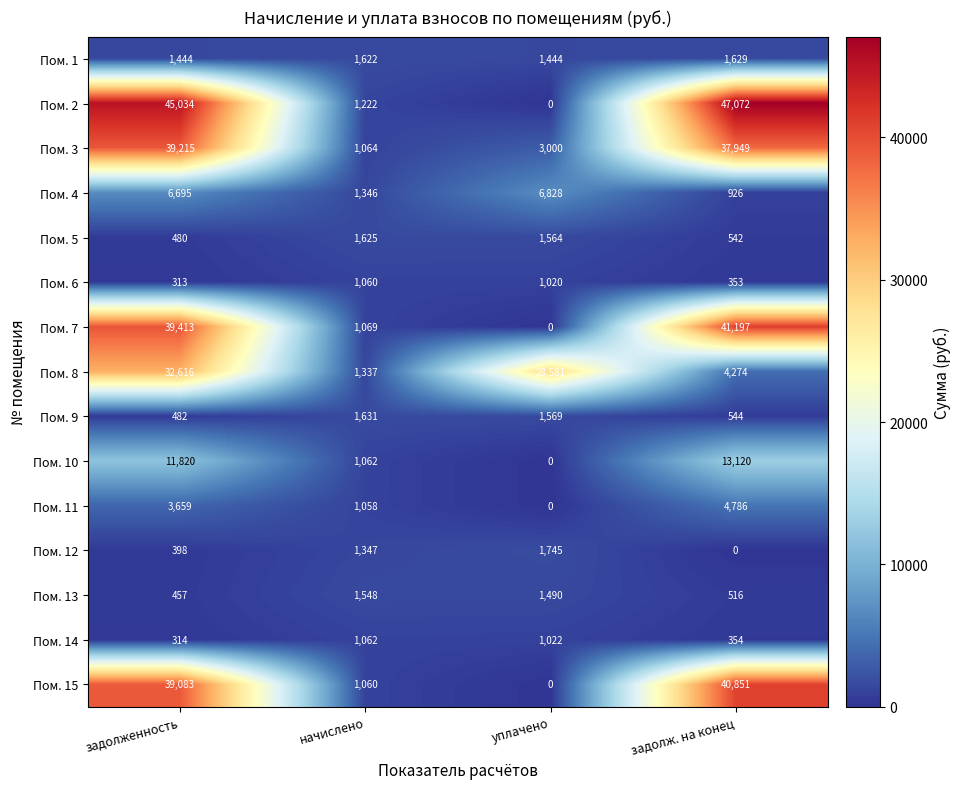

At how many categories does at least one series exceed 5506?

3